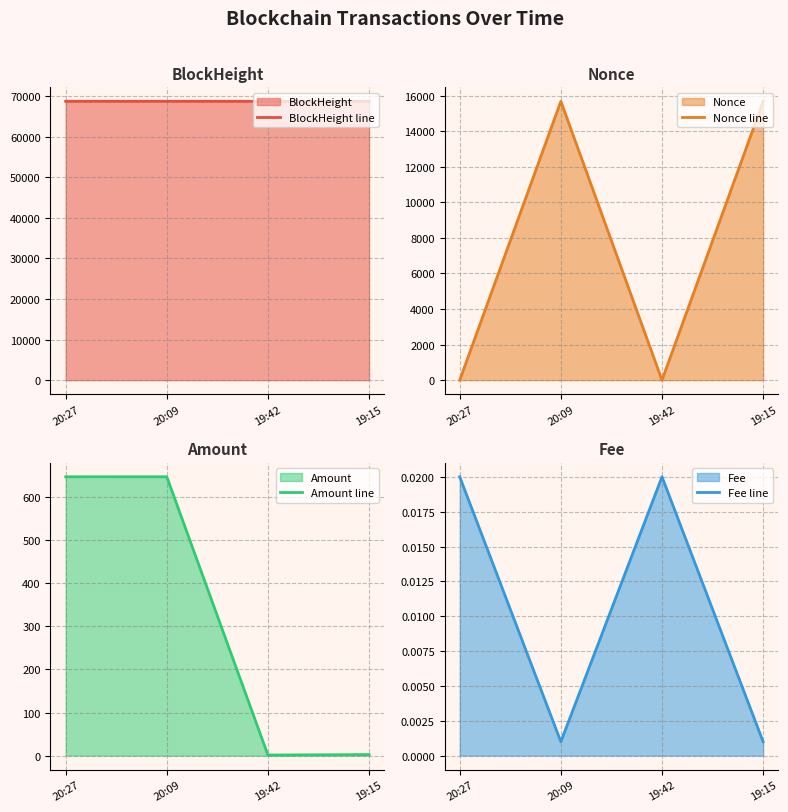

What is the minimum value for BlockHeight line?

68671